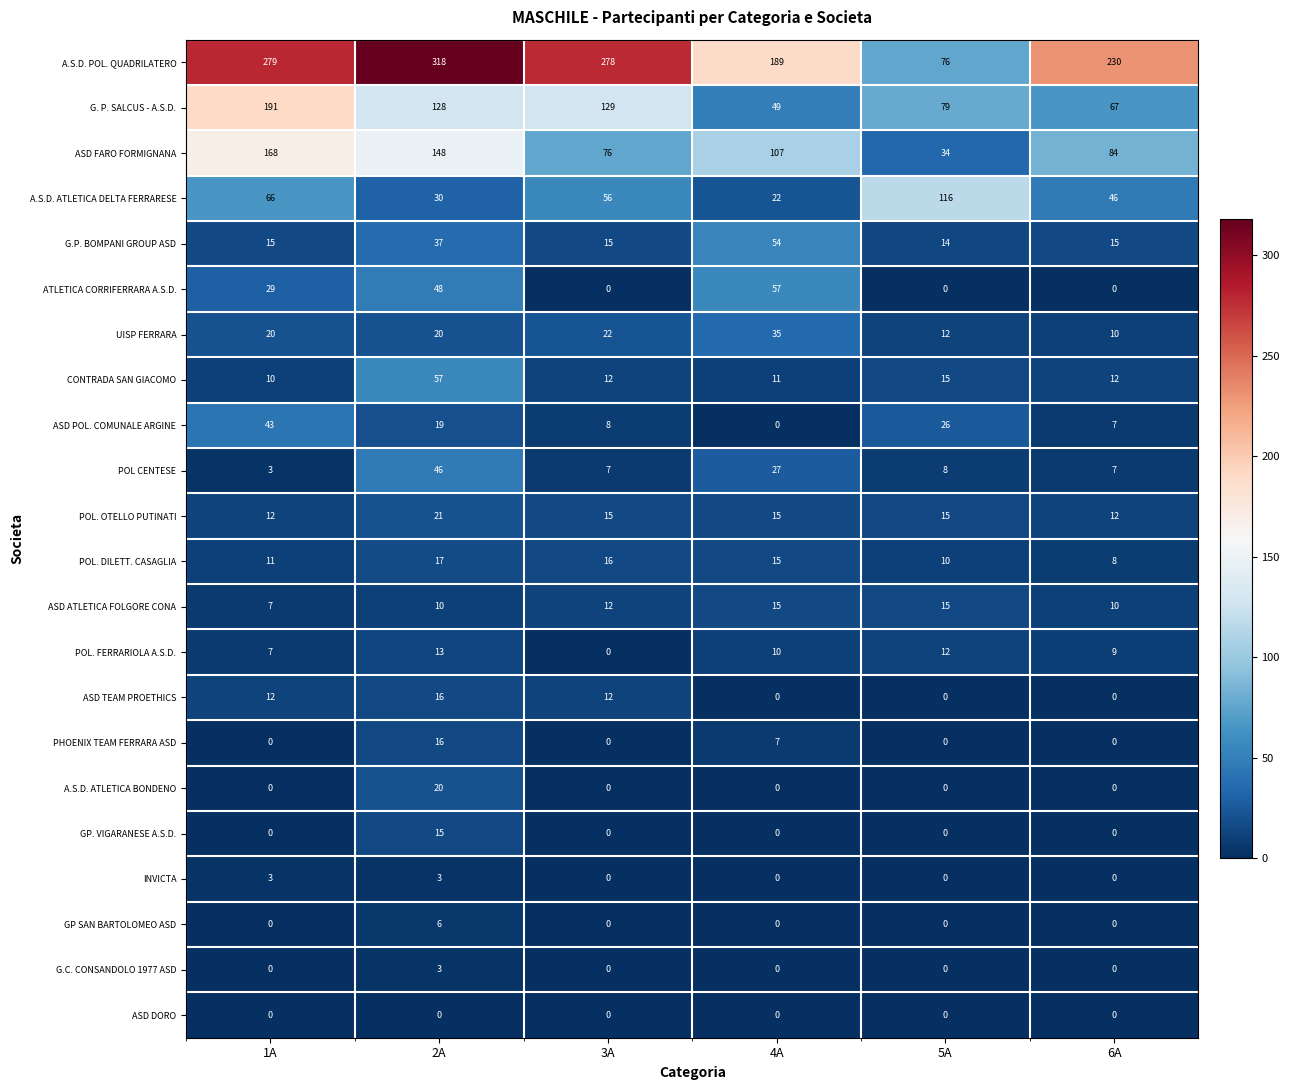

What is the difference between the second highest and minimum values in the ATLETICA CORRIFERRARA A.S.D. series?

48